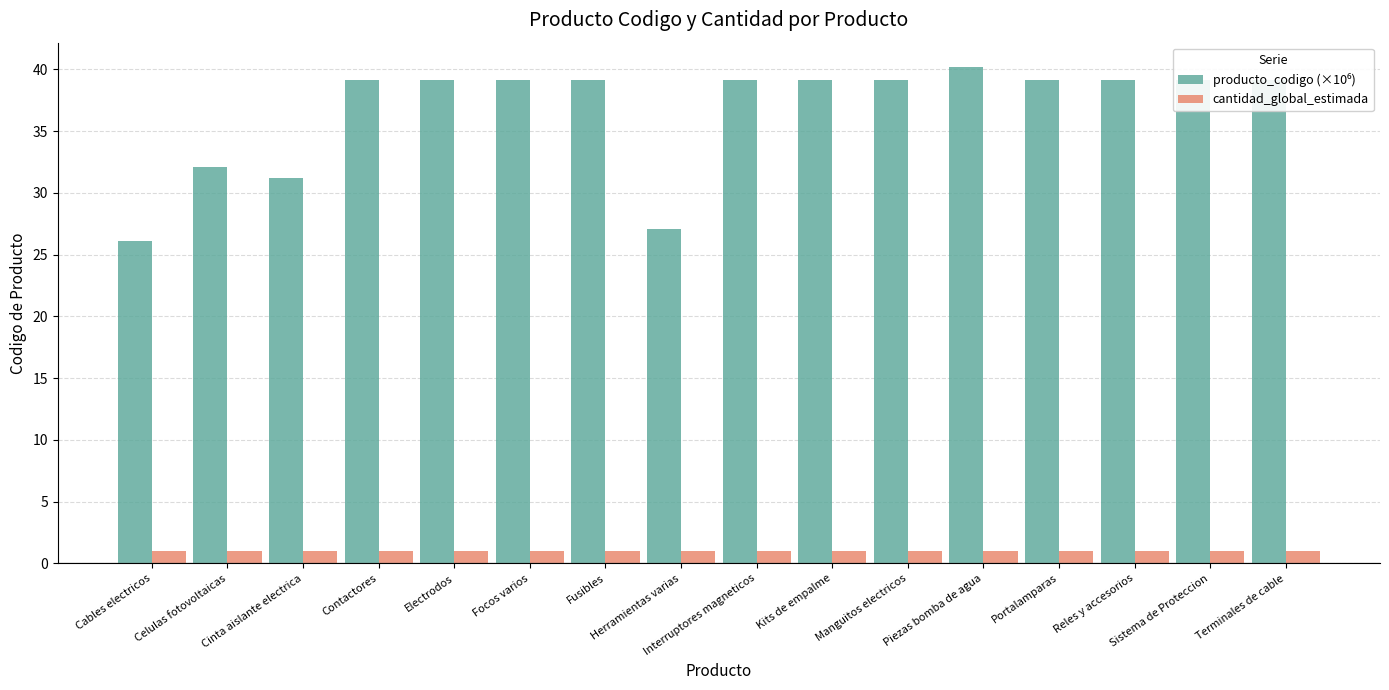

At which category does the chart reach its peak across all series?

Piezas bomba de agua